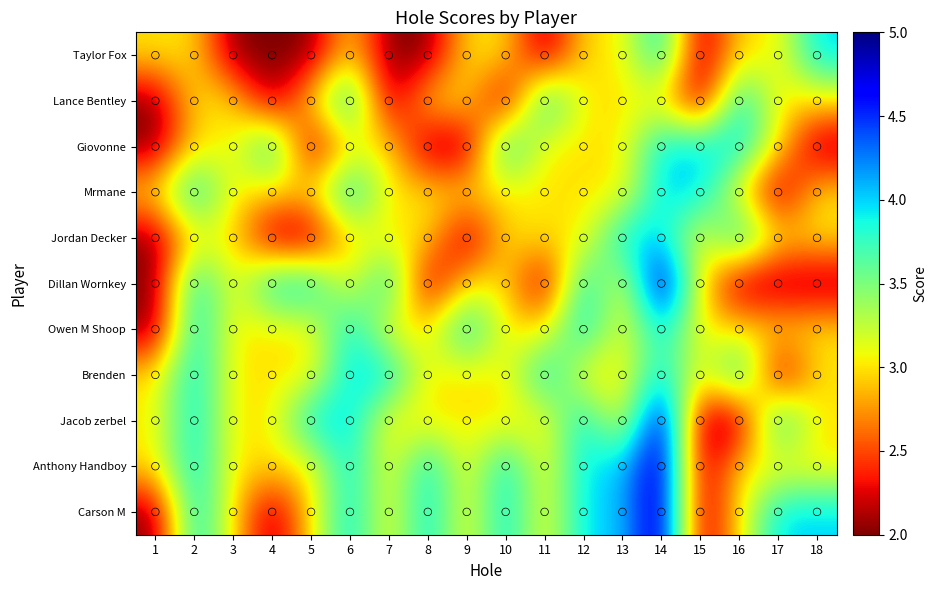

At how many categories does at least one series exceed 4?

1